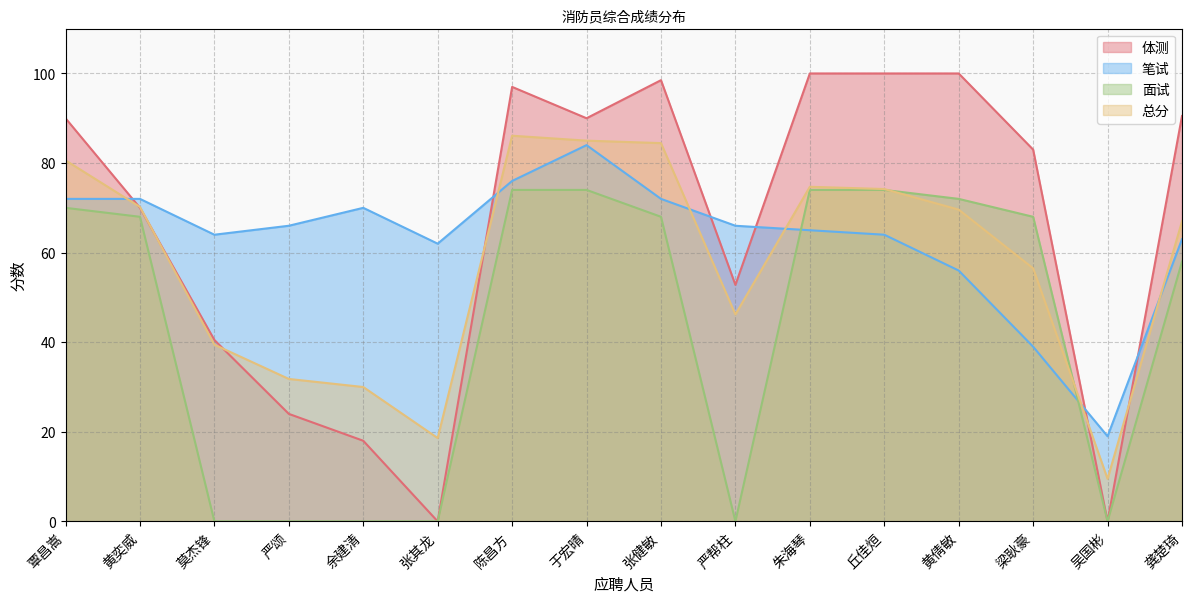

Which category has the highest value in the 笔试 series?

于宏晴